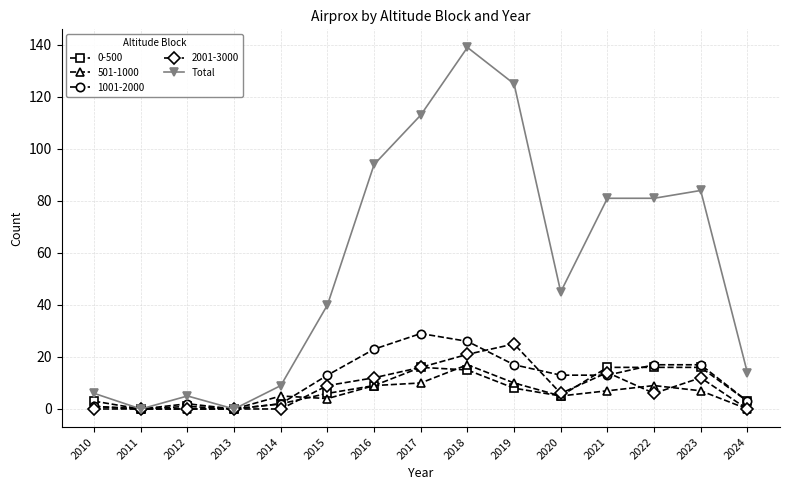

How many series are shown in this chart?

5